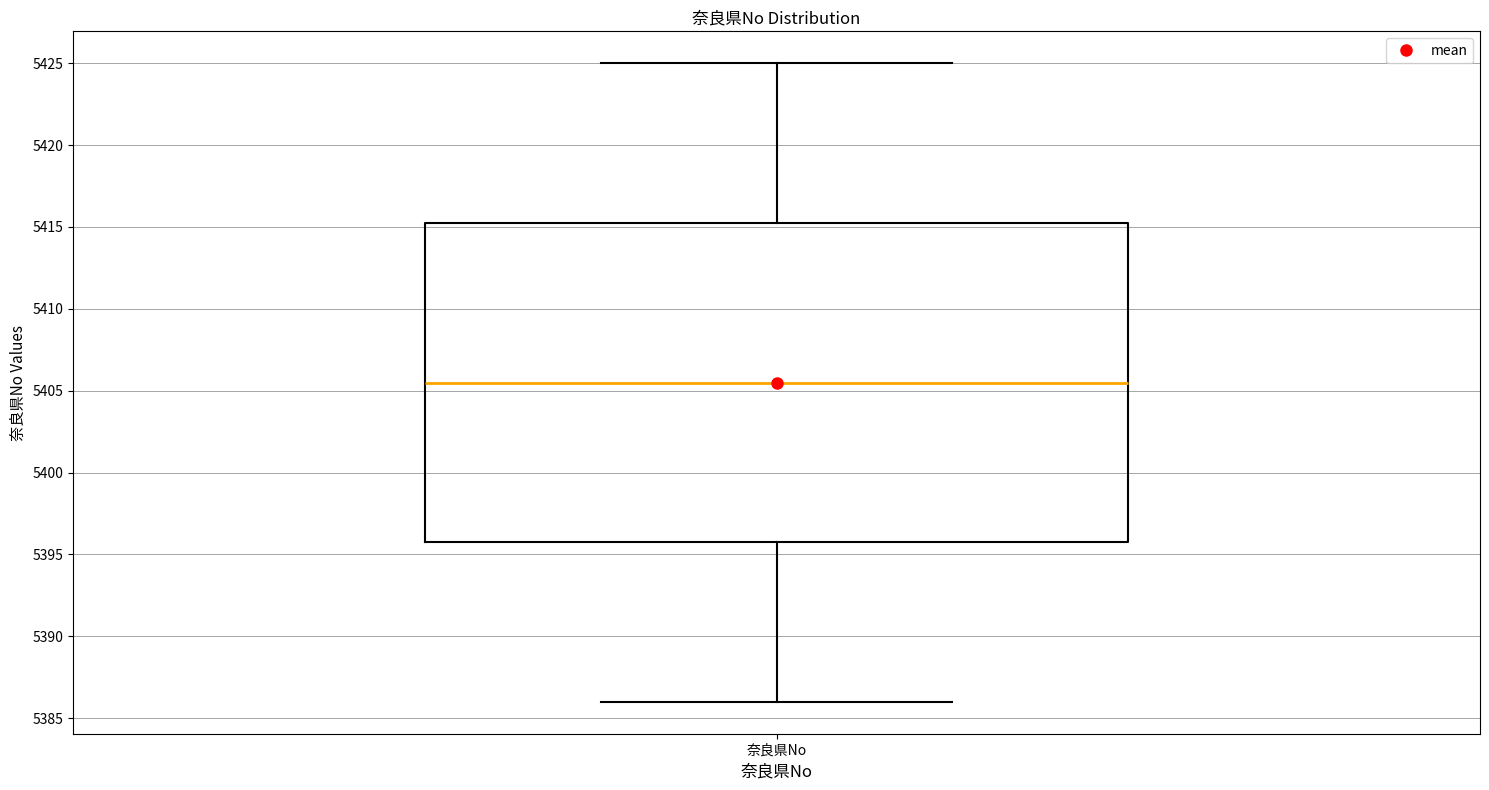

Transcribe this box plot: give where the median line is, the range the box spans, and where the two whiskers end, as read against the y-axis. The values are not printed on the chart, so give them approximately, as read against the axis.

median 5405.5, box 5396.0 to 5415.5, whiskers 5386.0 to 5425.0